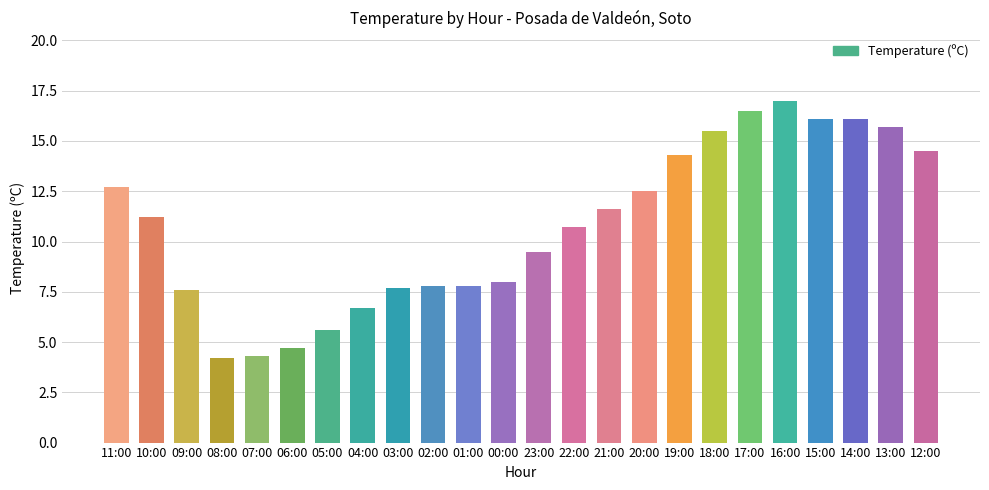

What is the ratio of the value at 16:00 to the value at 13:00?

1.1